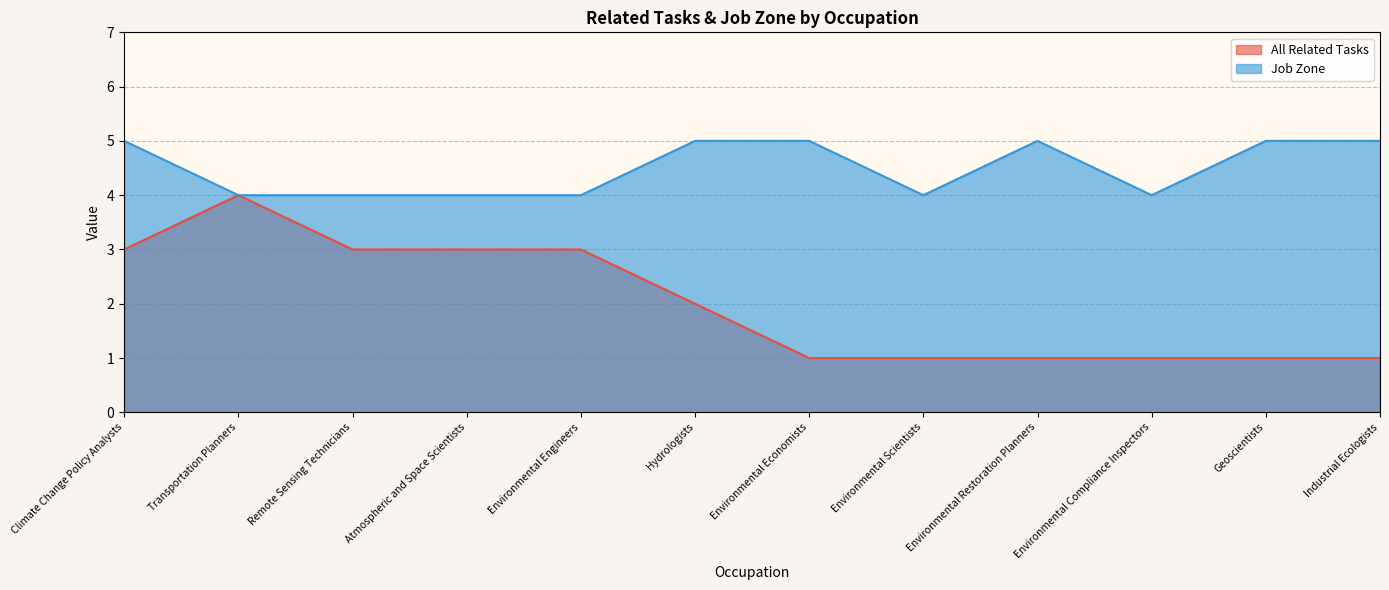

The Job Zone series shows 2 at Environmental Restoration Planners. True or false?

False